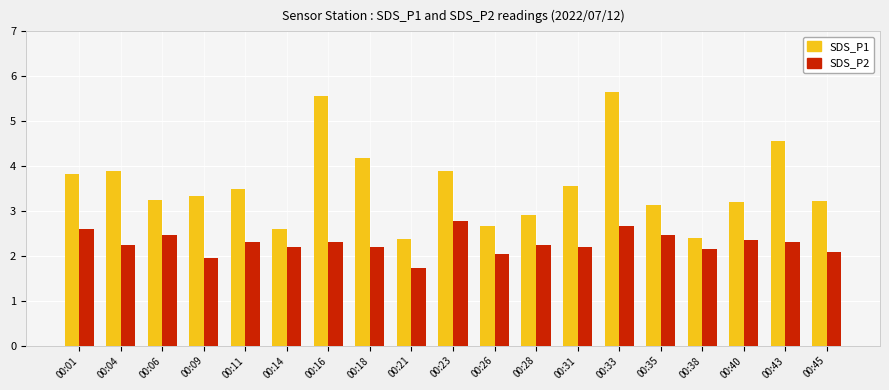

What is the total value across all series at 00:09?

5.3